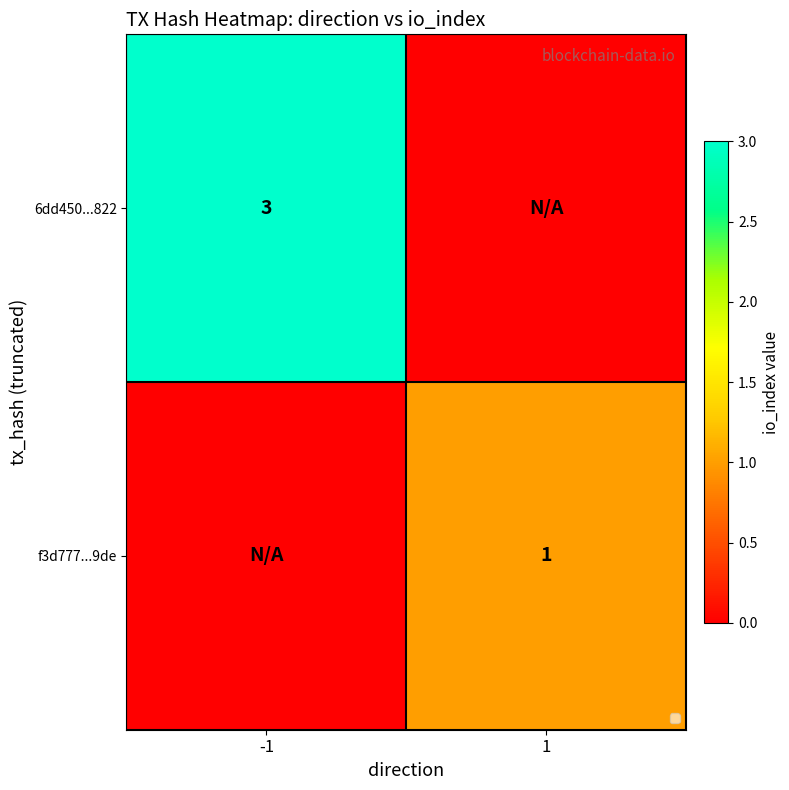

Is it true that 6dd450...822 equals 1 at -1?

False